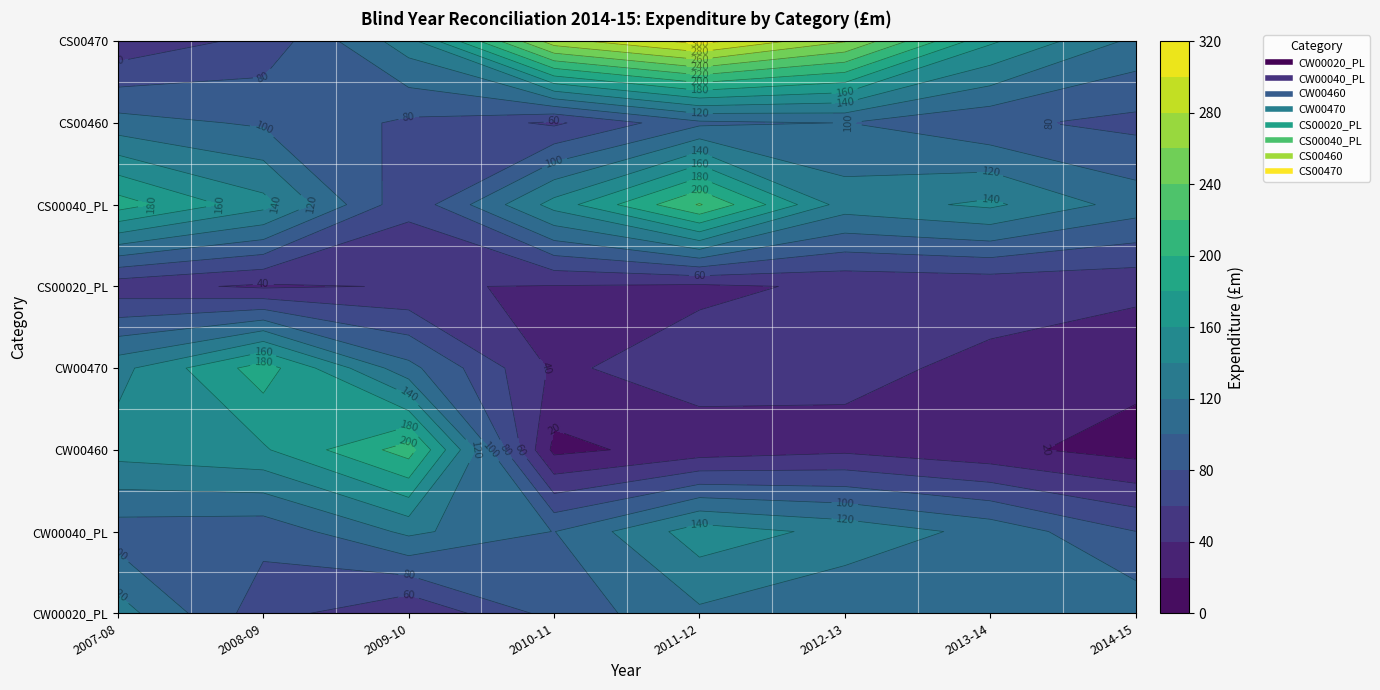

True or false: CW00040_PL has a value of 177.4 at 2009-10.

False